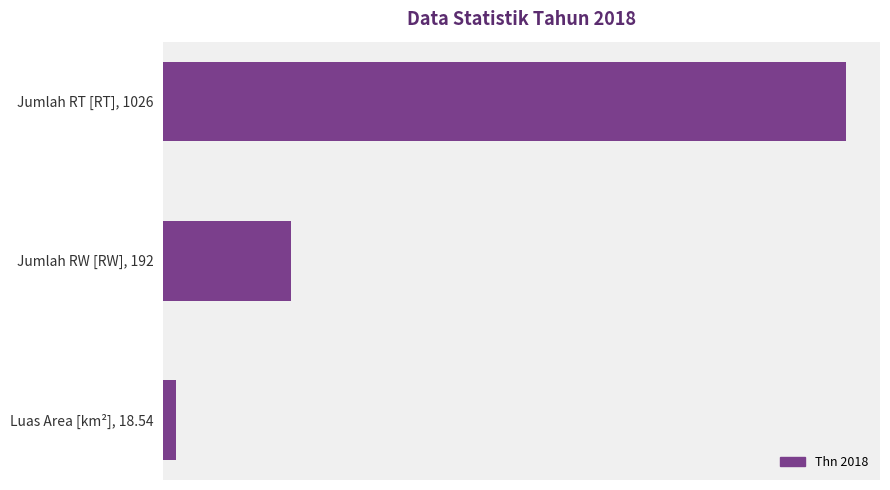

Rank the categories by value from highest to lowest.

Jumlah RT [RT], 1026, Jumlah RW [RW], 192, Luas Area [km²], 18.54